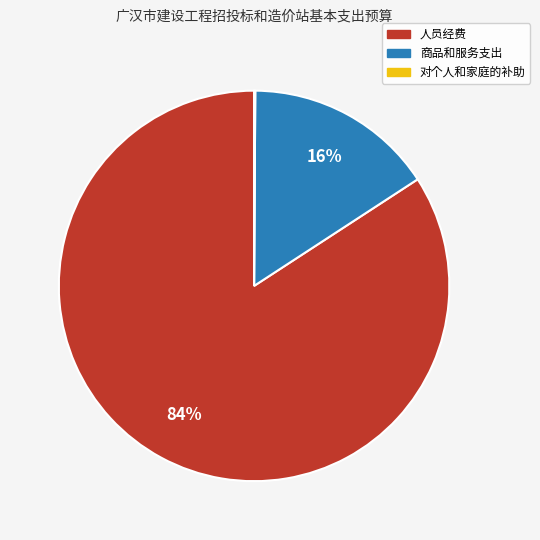

True or false: 人员经费 accounts for 92% of the total.

False